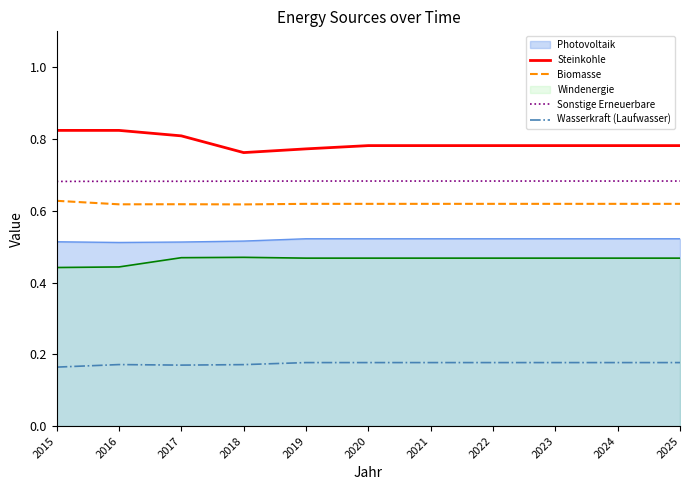

Rank the series by their maximum value, from highest to lowest.

Steinkohle, Sonstige Erneuerbare, Biomasse, Photovoltaik, Windenergie, Wasserkraft (Laufwasser)